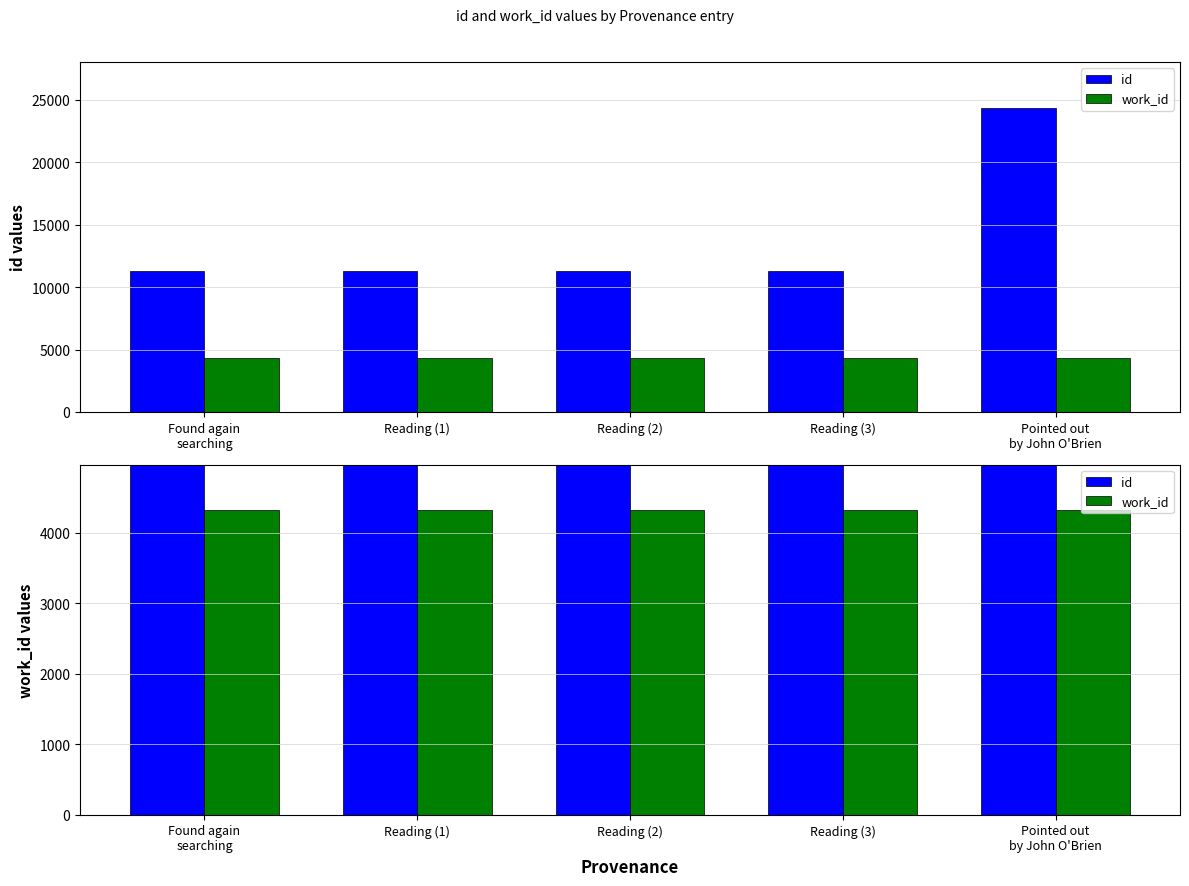

What are all the series names shown in the legend?

id, work_id